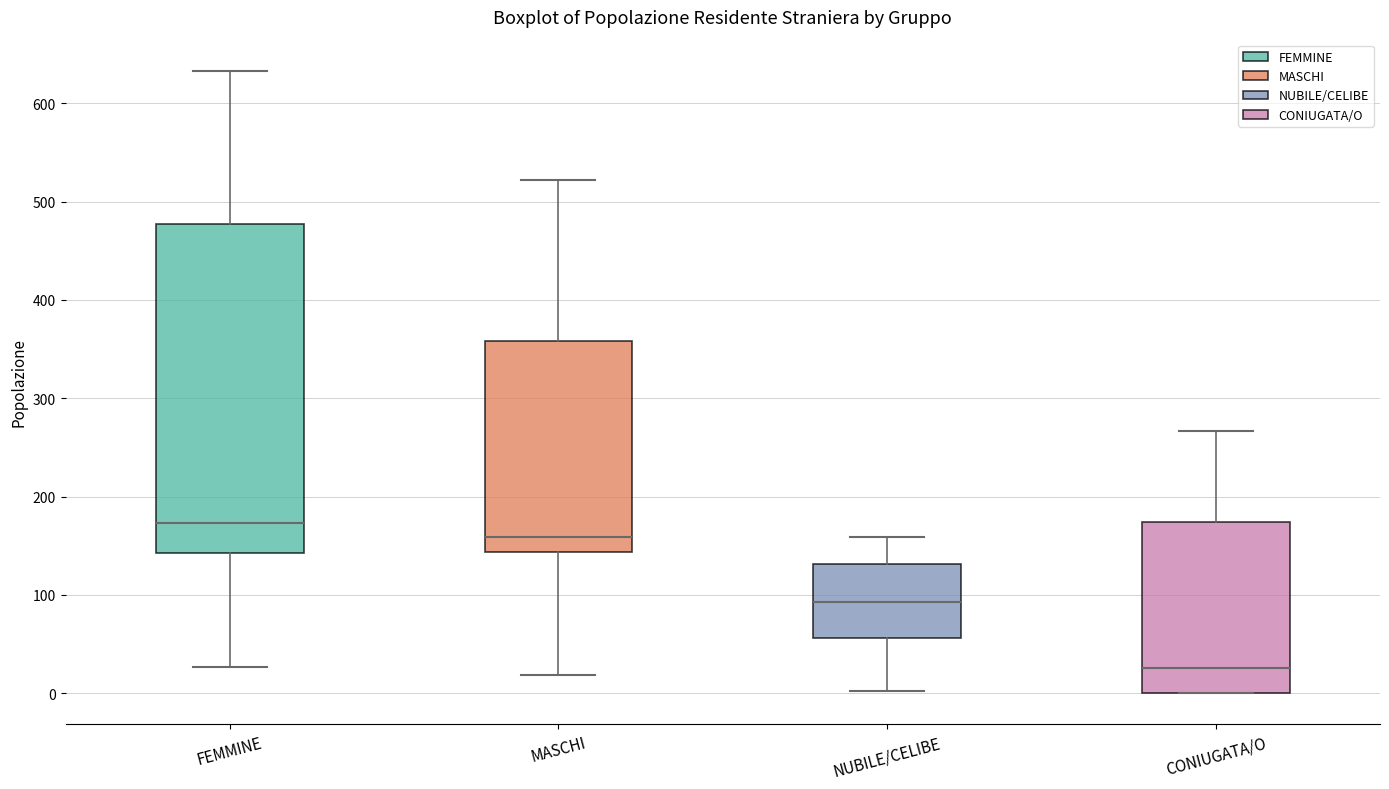

Which box's median line is the lowest?

CONIUGATA/O